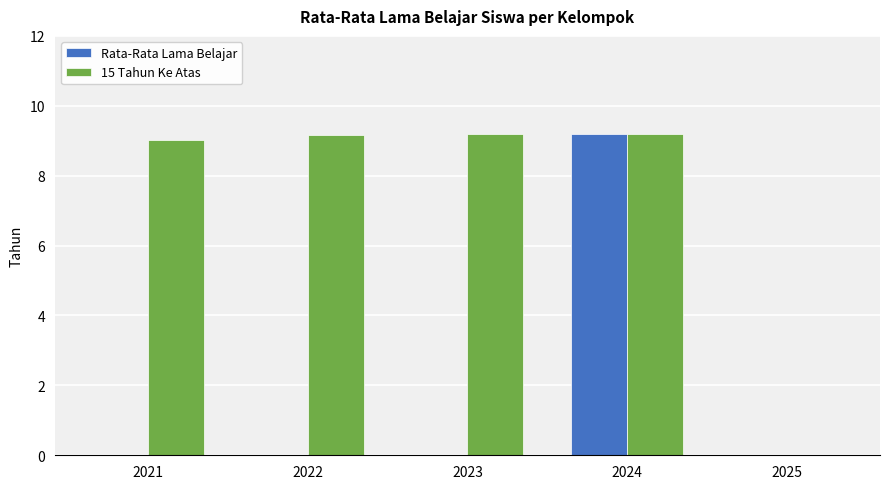

Reading left to right, list all the values displayed in this chart.

Rata-Rata Lama Belajar: 2021=0.0	2022=0.0	2023=0.0	2024=9.2	2025=0.0
15 Tahun Ke Atas: 2021=9.0	2022=9.2	2023=9.2	2024=9.2	2025=0.0